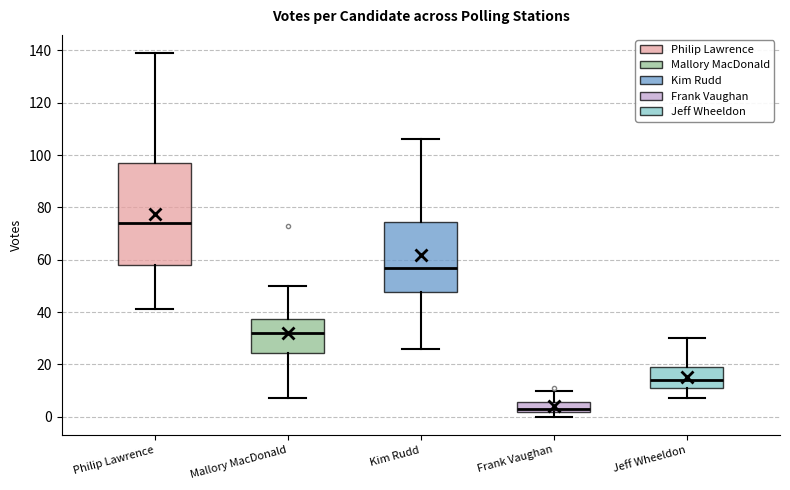

Reading left to right, transcribe this box plot: for each box, give where its median line is, the range the box spans, and where its two whiskers end, as read against the y-axis. The values are not printed on the chart, so give them approximately, as read against the axis.

Philip Lawrence: median 74, box 58 to 98, whiskers 42 to 140
Mallory MacDonald: median 32, box 24 to 38, whiskers 8 to 50
Kim Rudd: median 58, box 48 to 74, whiskers 26 to 106
Frank Vaughan: median 4, box 2 to 6, whiskers 0 to 10
Jeff Wheeldon: median 14, box 12 to 20, whiskers 8 to 30